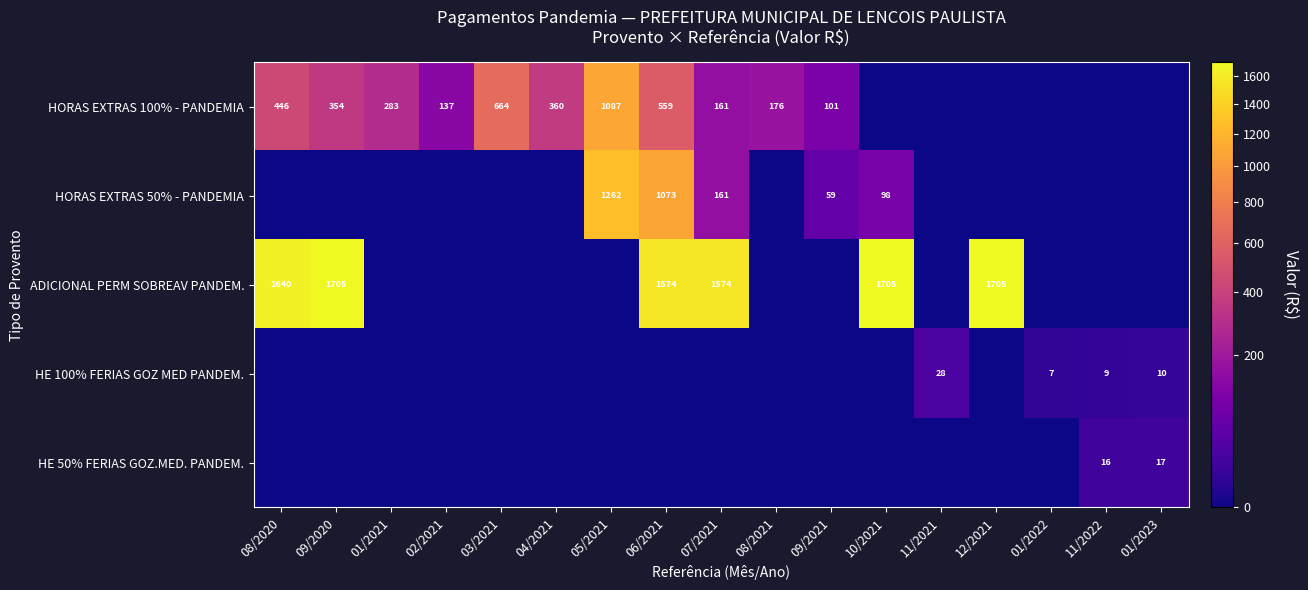

True or false: HORAS EXTRAS 100% - PANDEMIA has a value of 176 at 08/2021.

True